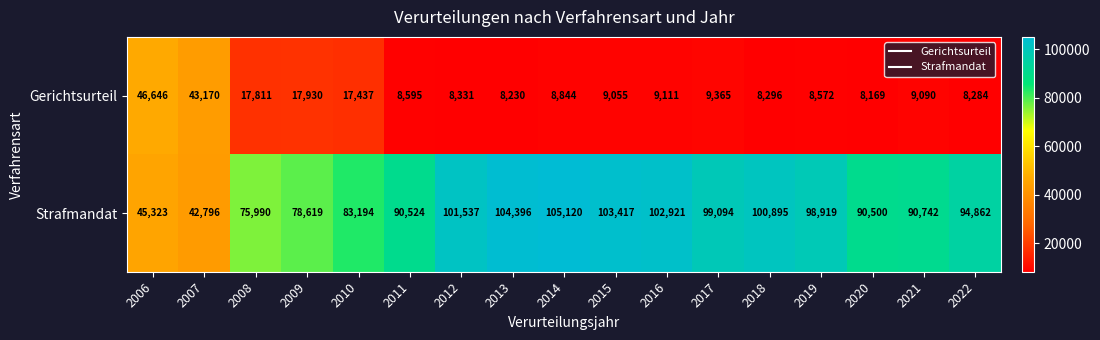

What is the average value of the Gerichtsurteil series?

14526